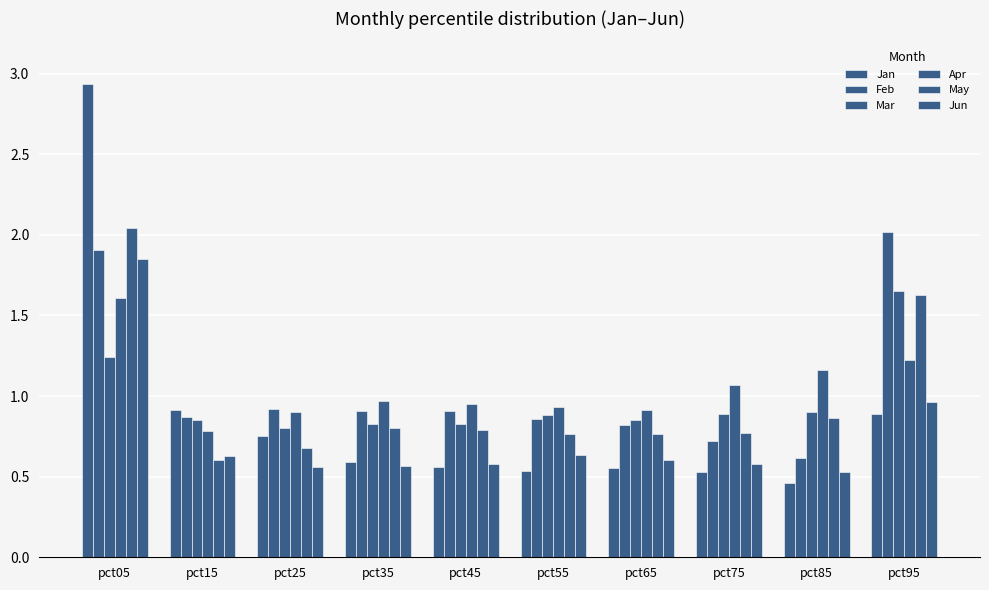

How many series are shown in this chart?

6